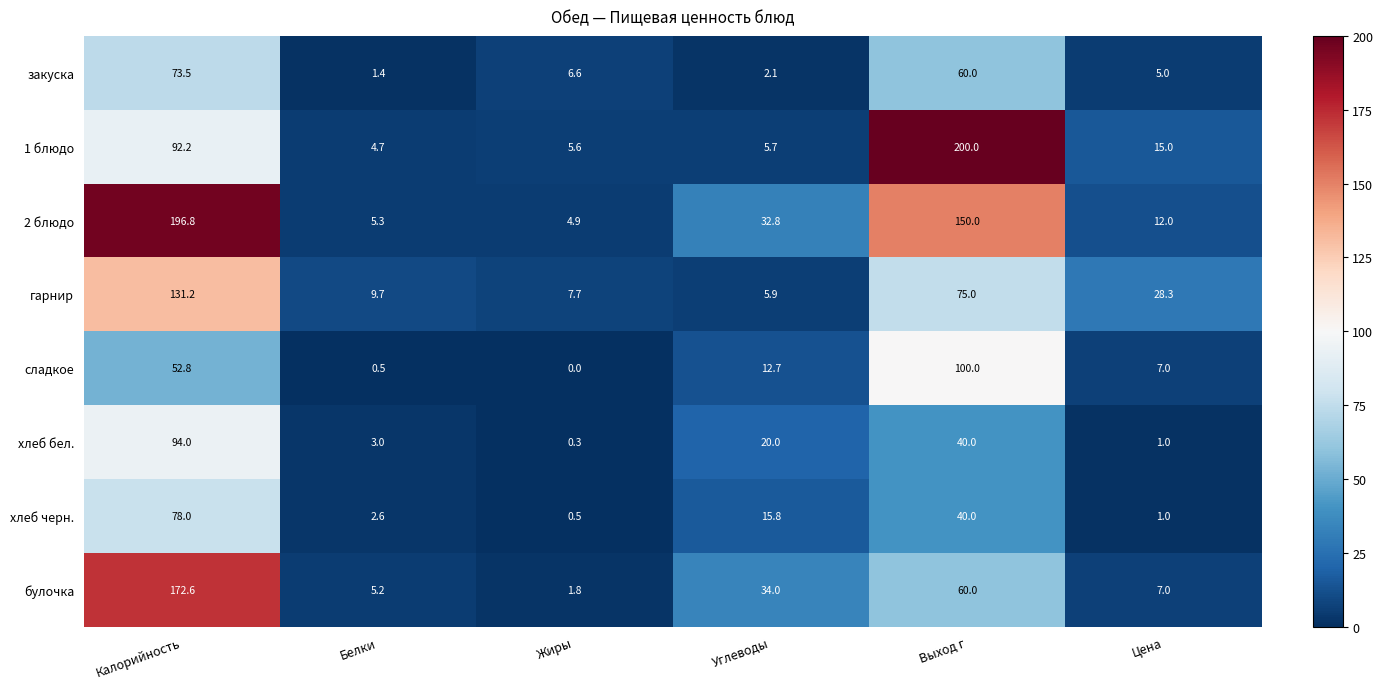

How many values in the сладкое series are below 12?

3